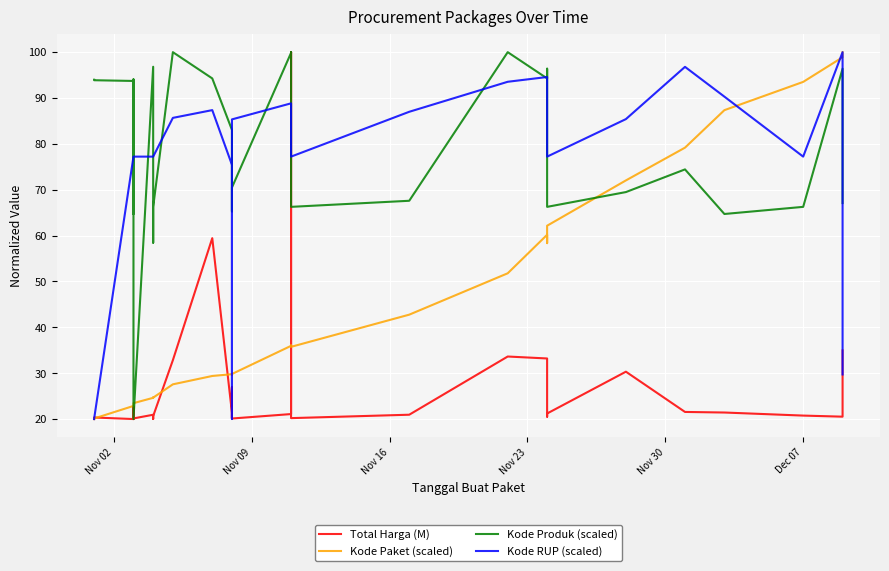

What is the sum of all Kode Paket (scaled) values?

1444.6